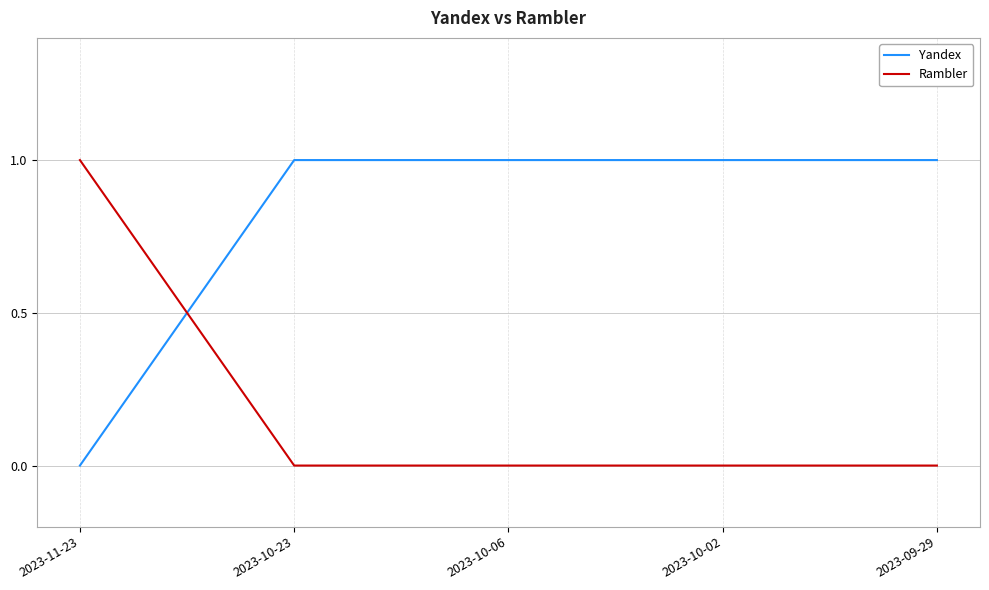

What are all the series names shown in the legend?

Yandex, Rambler